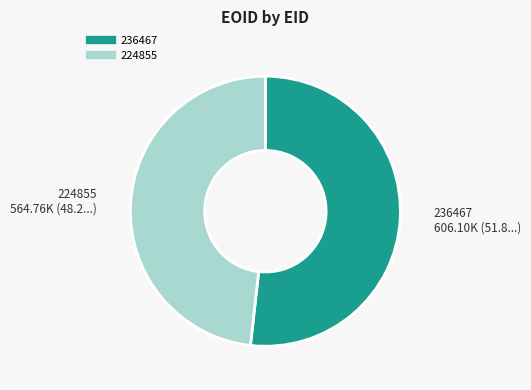

The 224855 slice represents 63% of the pie. True or false?

False